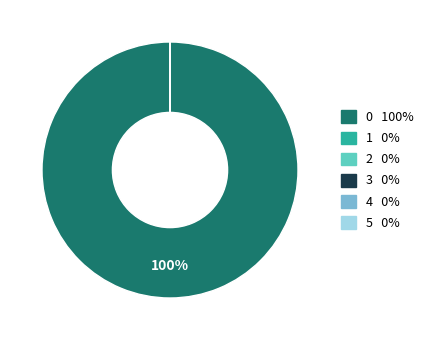

The 2 slice represents 7% of the pie. True or false?

False